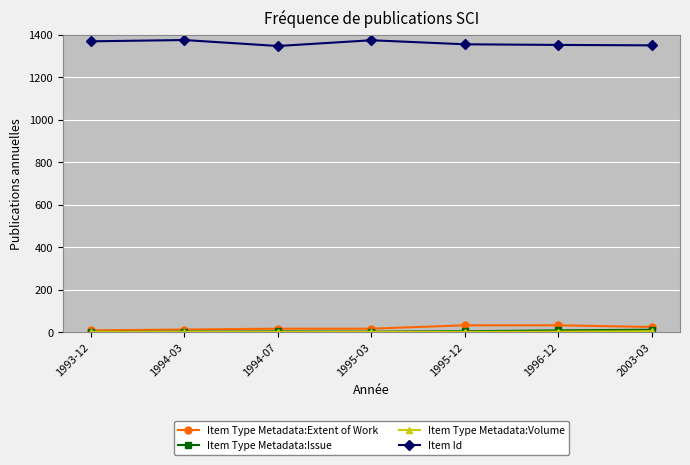

What is the label of the 2nd point from the right?

1996-12